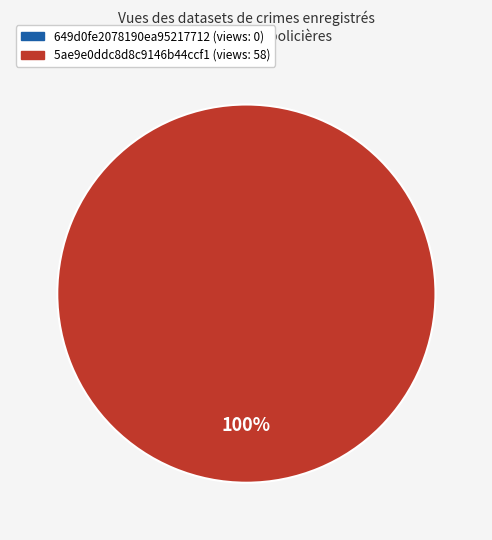

What is the majority slice?

5ae9e0ddc8d8c9146b44ccf1